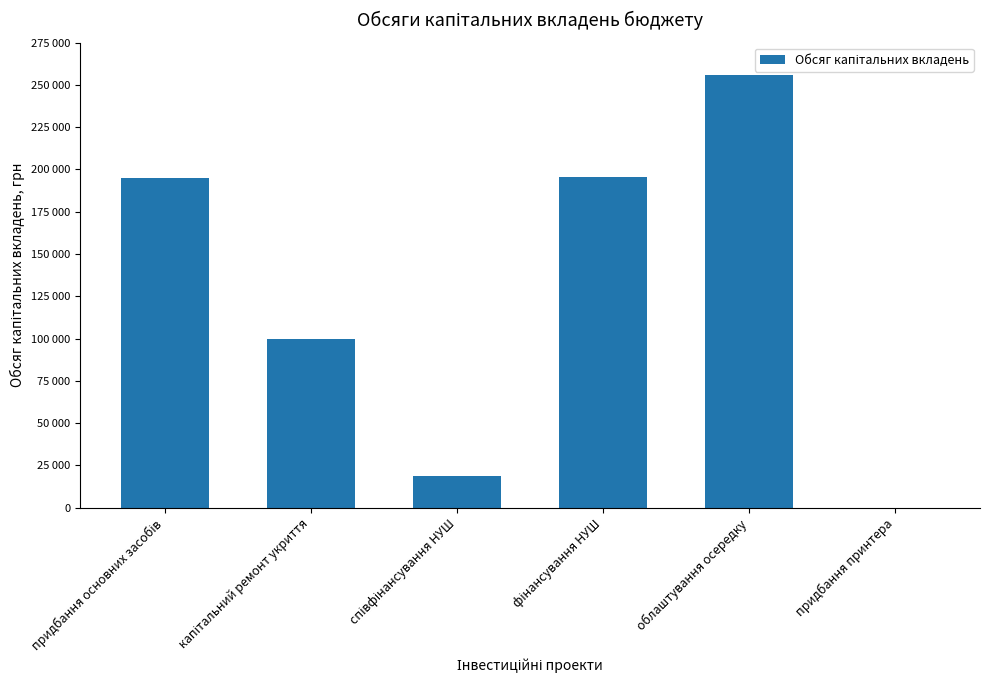

How many distinct data groups are displayed?

1